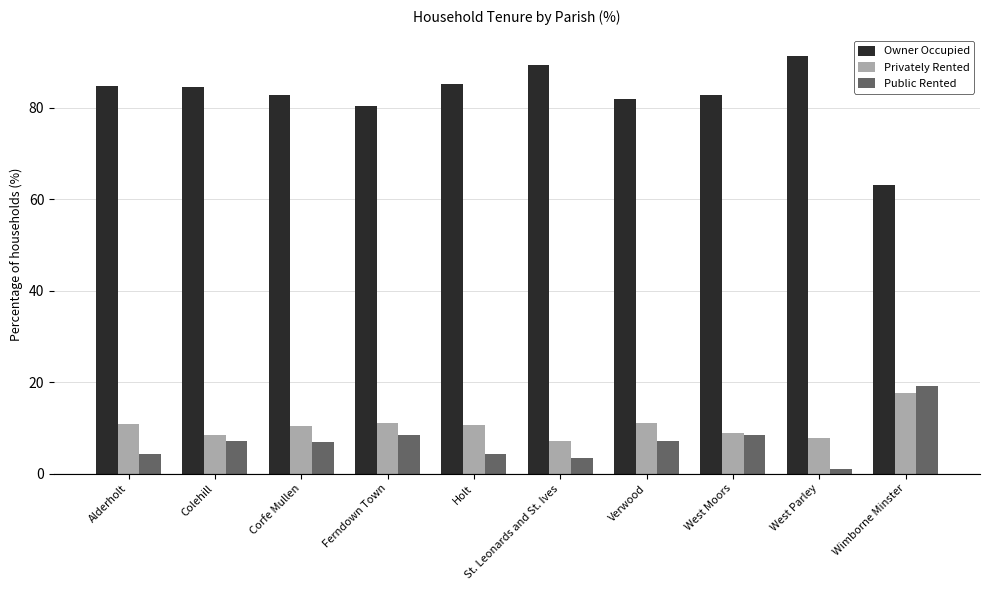

Is the value of Owner Occupied at St. Leonards and St. Ives greater than the value of Public Rented at St. Leonards and St. Ives?

Yes